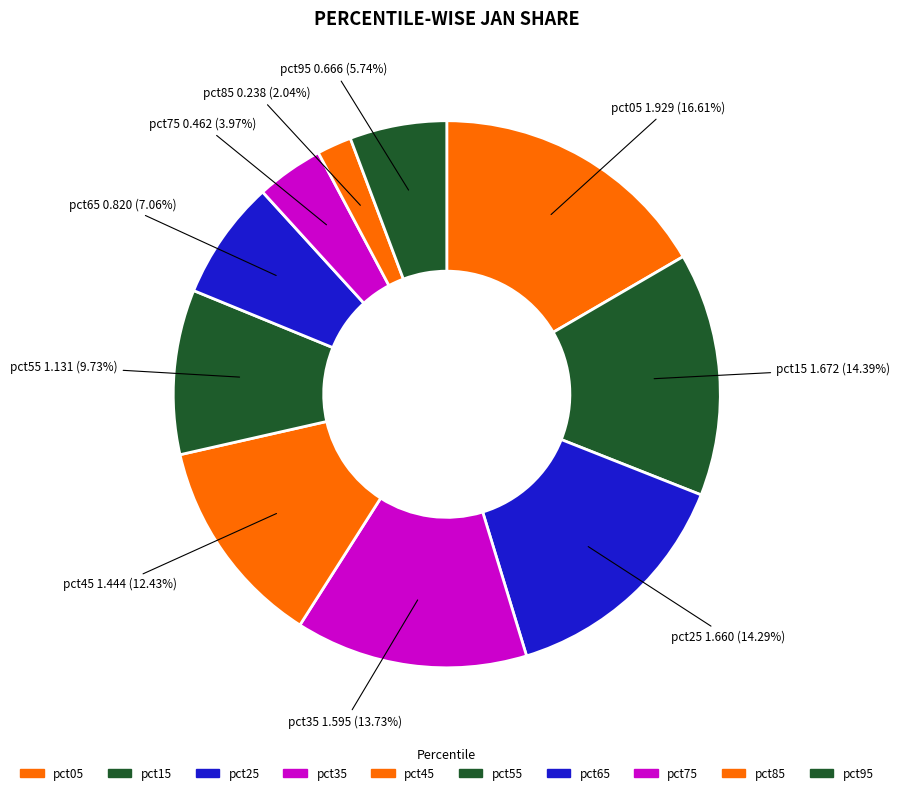

True or false: pct55 accounts for 4% of the total.

False